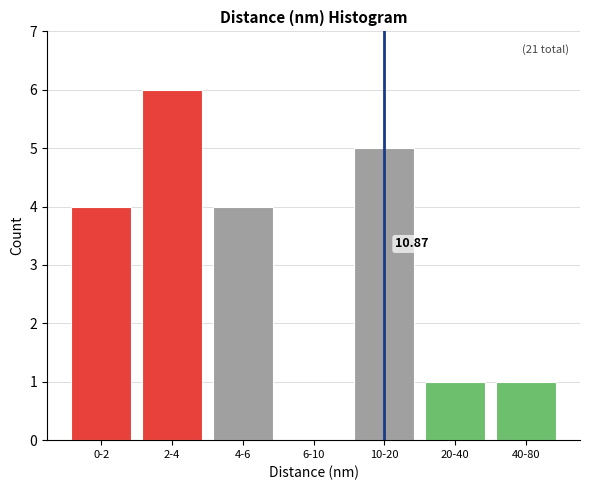

What is the sum of all values?

21